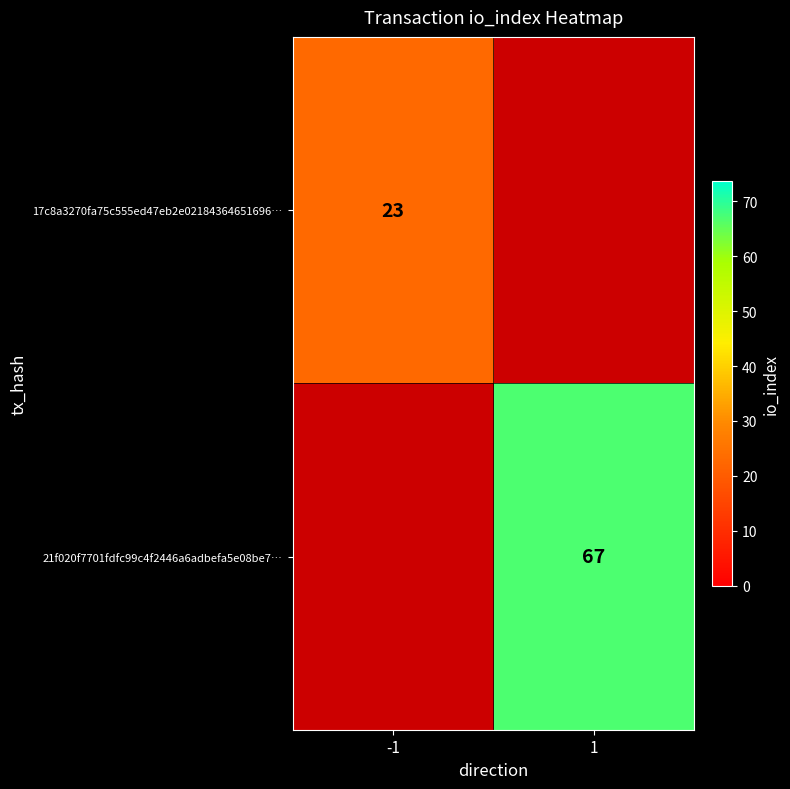

Read the 17c8a3270fa75c555ed47eb2e02184364651696… value at -1.

23.0